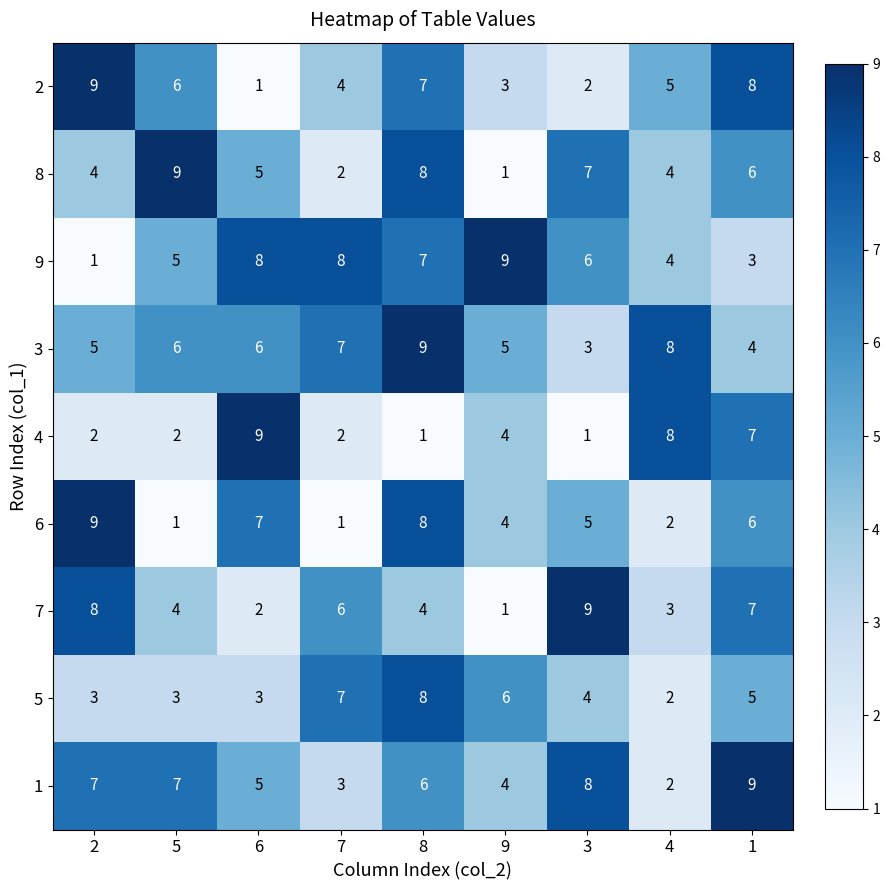

What is the difference between the highest and lowest values at 7?

7